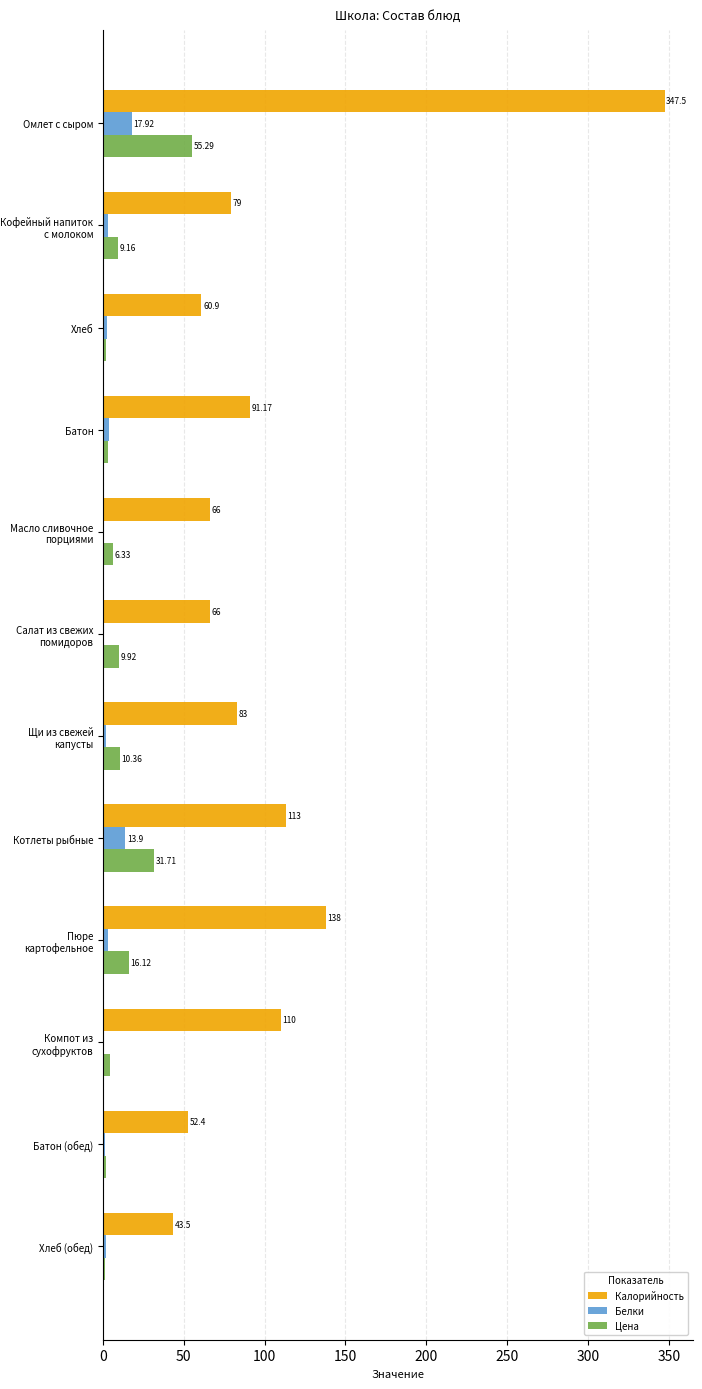

At which category does the chart reach its peak across all series?

Омлет с сыром